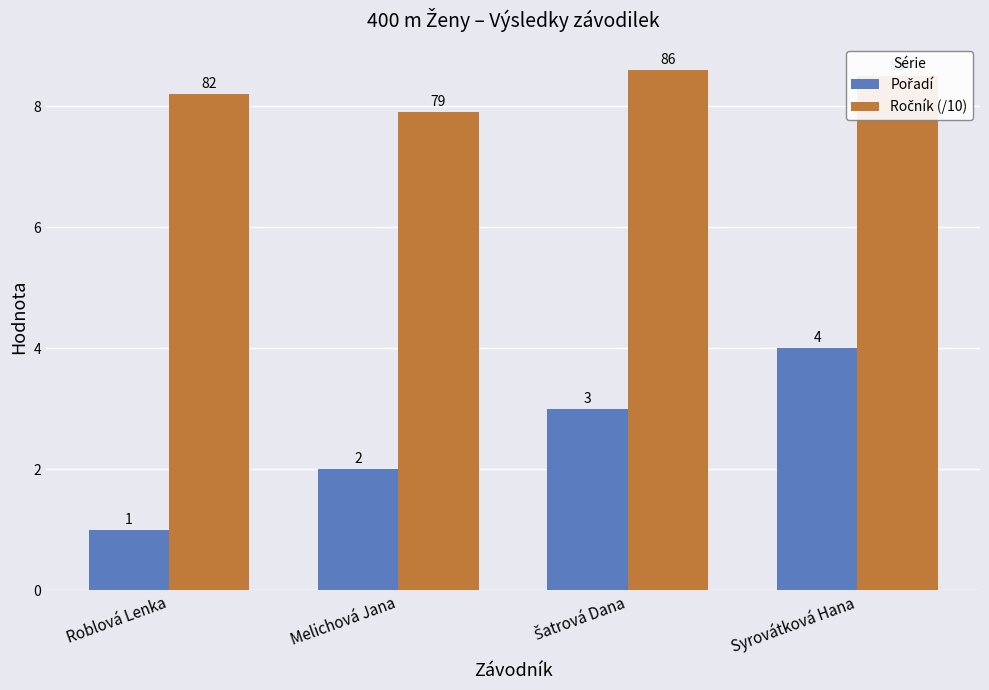

Does the chart contain stacked bars?

No